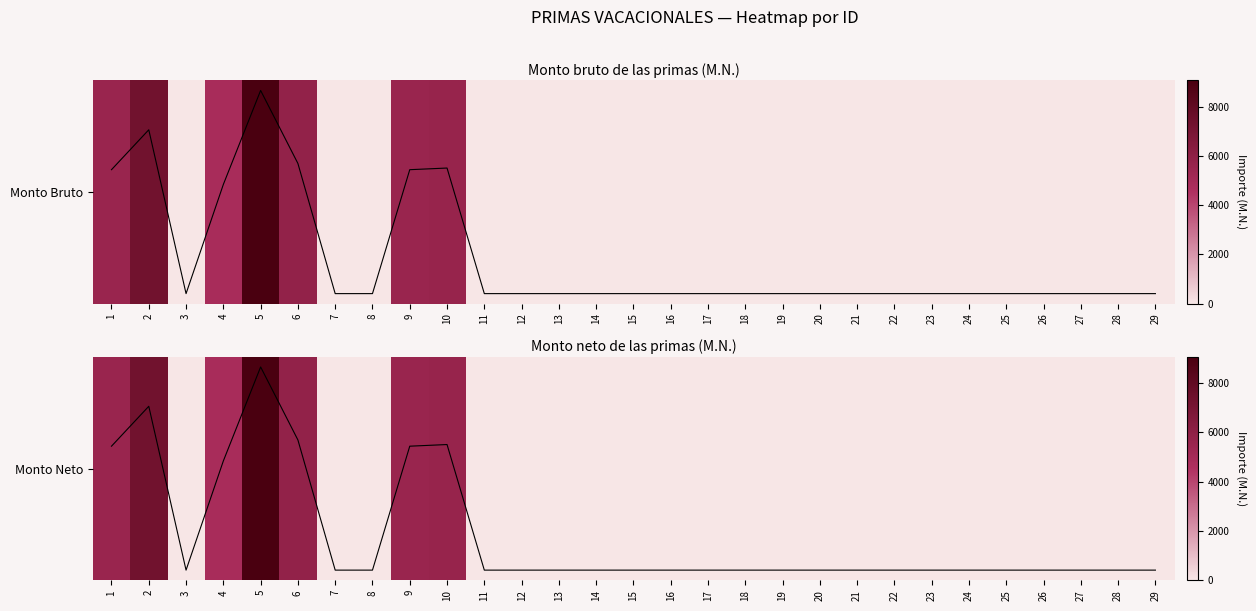

What is the sum of the Monto Bruto values at 16 and 10?

5602.1